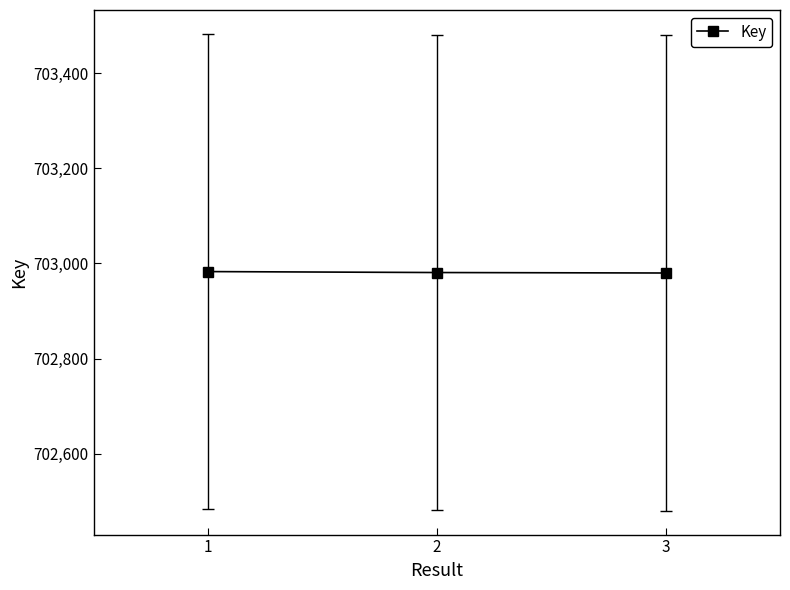

What is the approximate value at 2?

702981